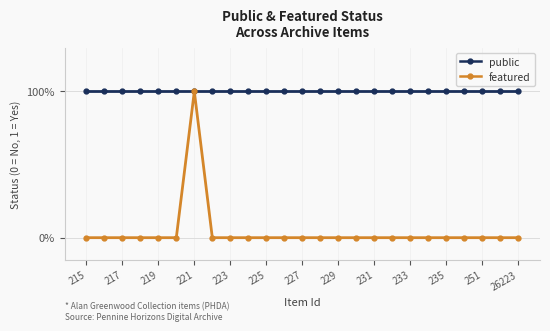

How many featured values are between 0 and 1?

25